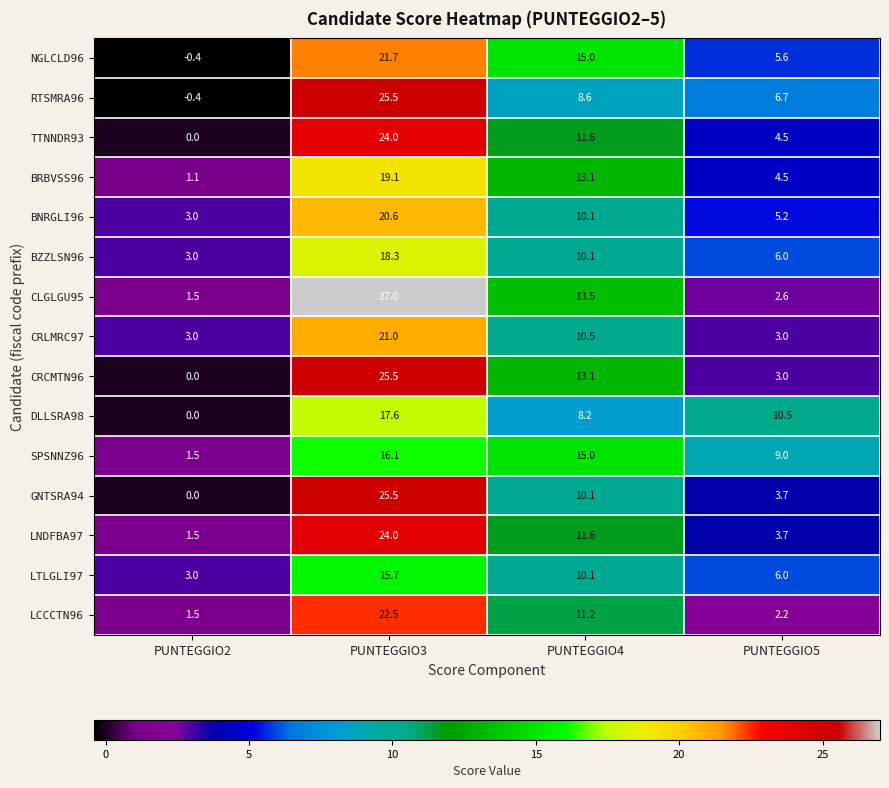

What is the maximum value shown in the chart?

27.0